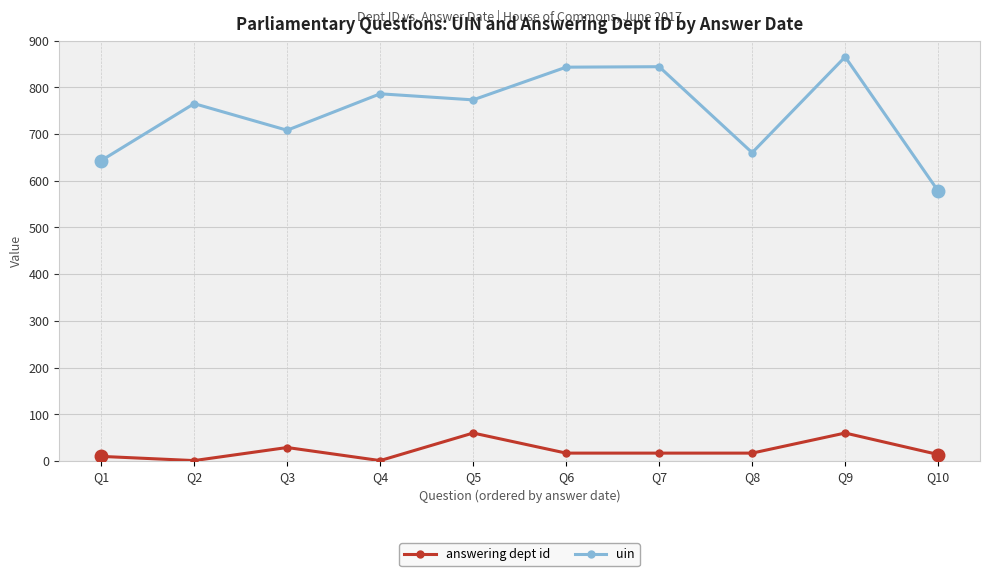

Which series changed the most between Q4 and Q5?

answering dept id